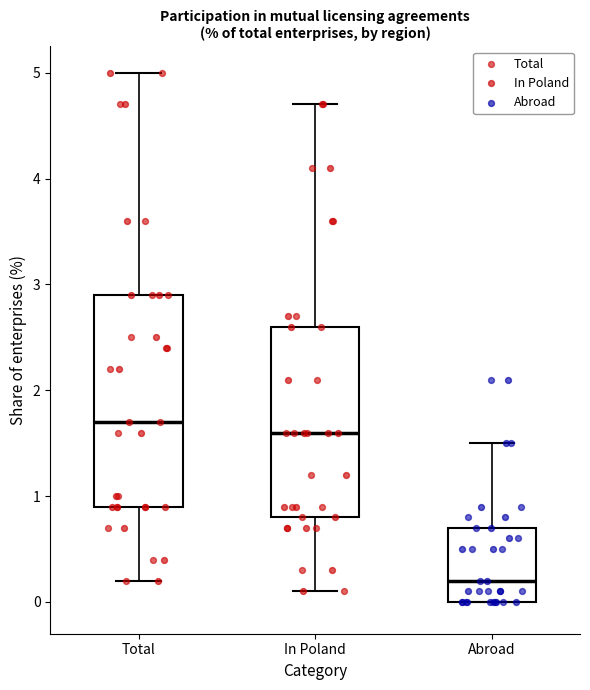

Where does the median line of the box for Abroad sit on the y-axis? The values are not printed on the chart, so give them approximately, as read against the axis.

0.2